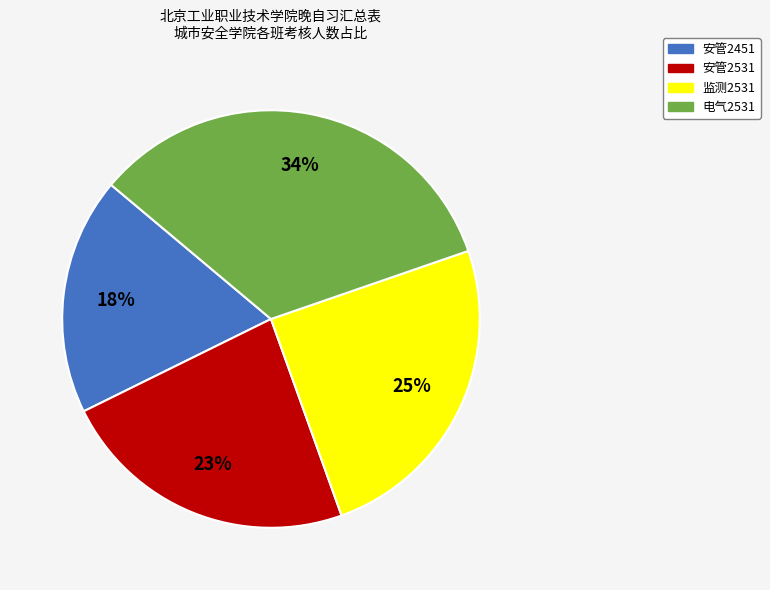

True or false: 监测2531 accounts for 18% of the total.

False